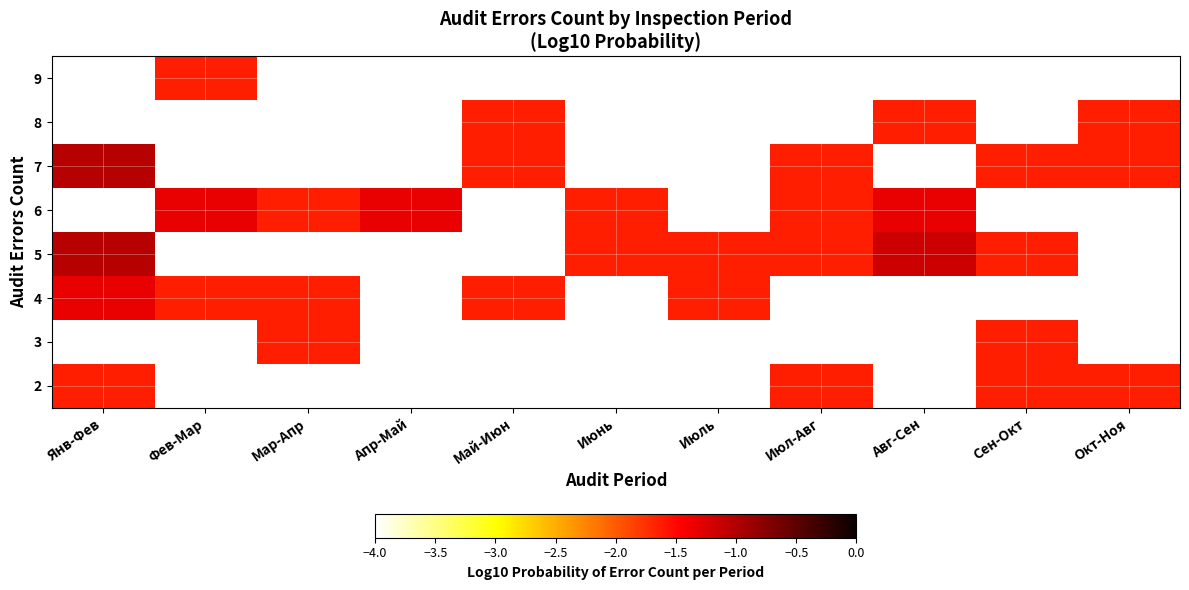

At which label is 7 closest to -1?

Янв-Фев